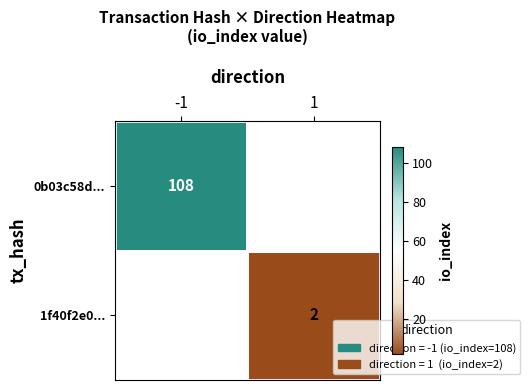

The 0b03c58d... series shows 71 at -1. True or false?

False